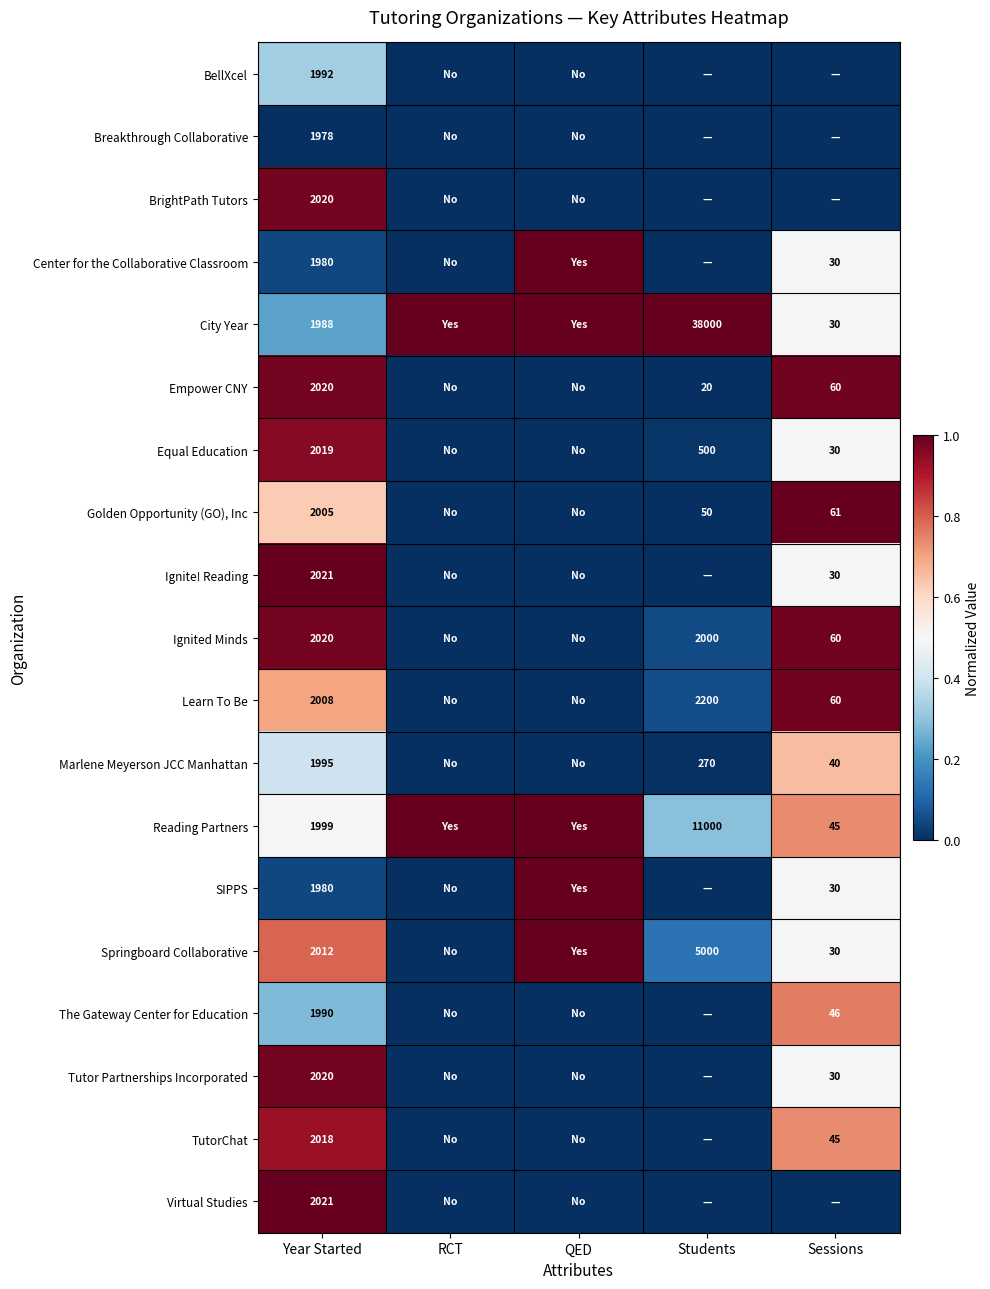

Is the value of Marlene Meyerson JCC Manhattan at Students greater than the value of Learn To Be at Students?

No